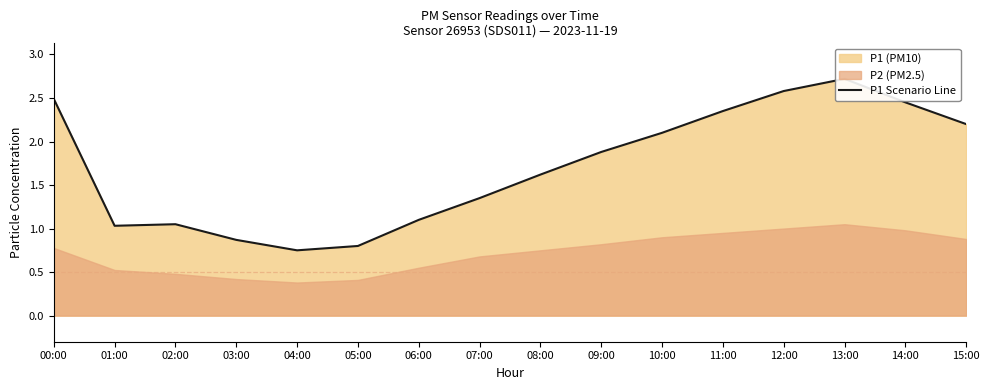

What is the ratio of the value at 15:00 to the value at 08:00?

1.4